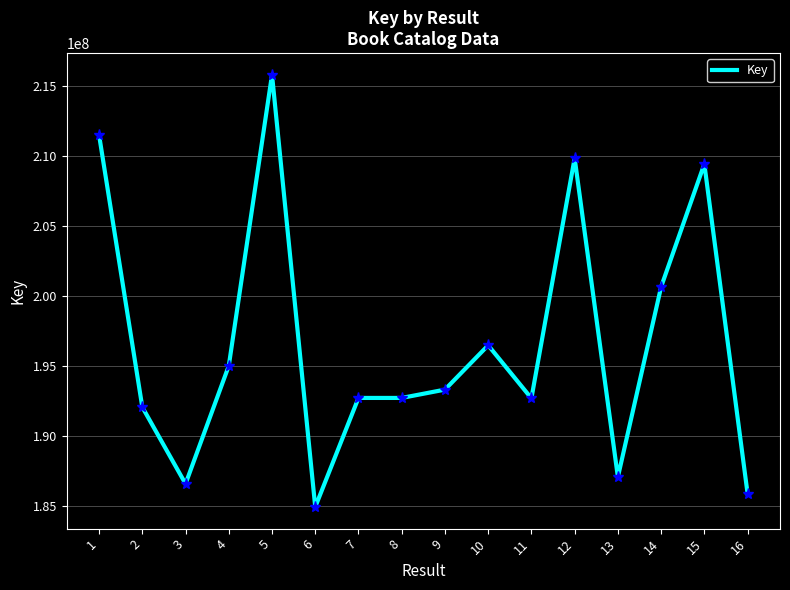

What is the difference between the maximum and minimum values?

30809559